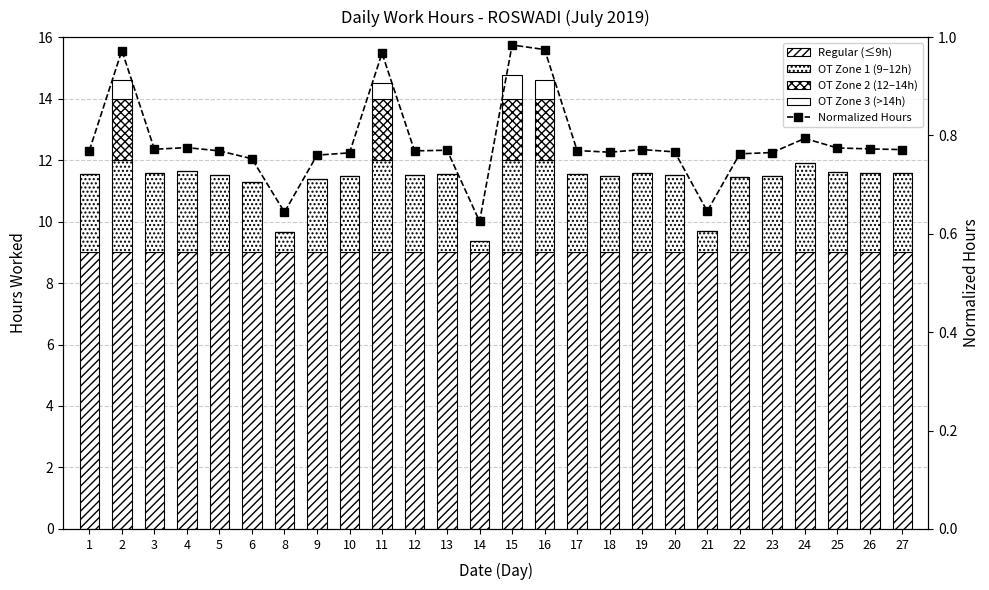

Rank the series by their maximum value, from lowest to highest.

OT Zone 3 (>14h), Normalized Hours, OT Zone 2 (12–14h), OT Zone 1 (9–12h), Regular (≤9h)